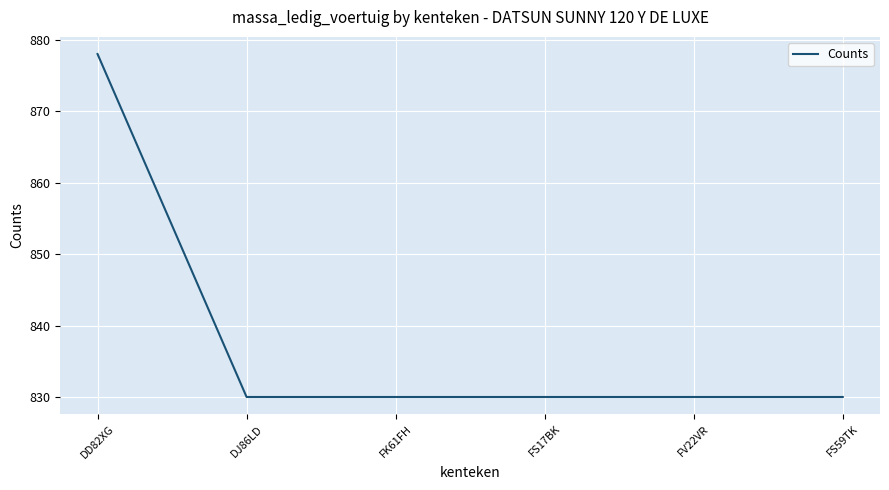

True or false: the data shows 1264 at FS17BK.

False